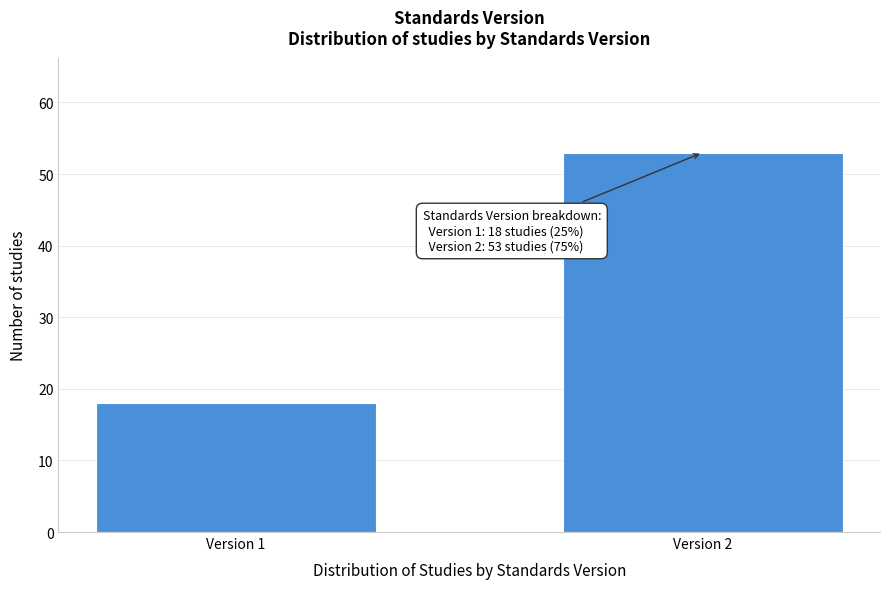

Reading left to right, extract all data points from this chart.

Version 1=18	Version 2=53